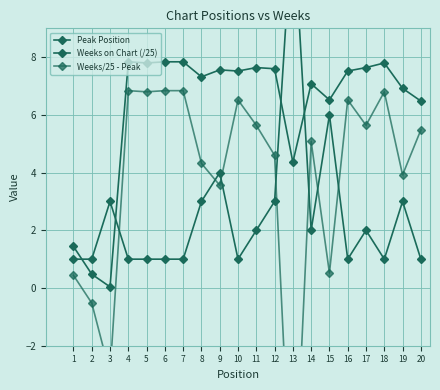

True or false: Weeks on Chart (/25) and Weeks/25 - Peak intersect in this chart.

False